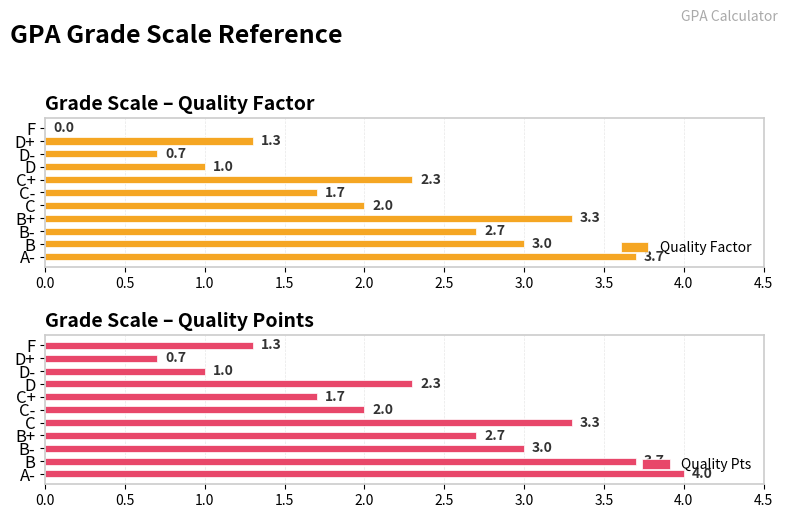

True or false: Quality Factor has a value of 4.5 at B-.

False